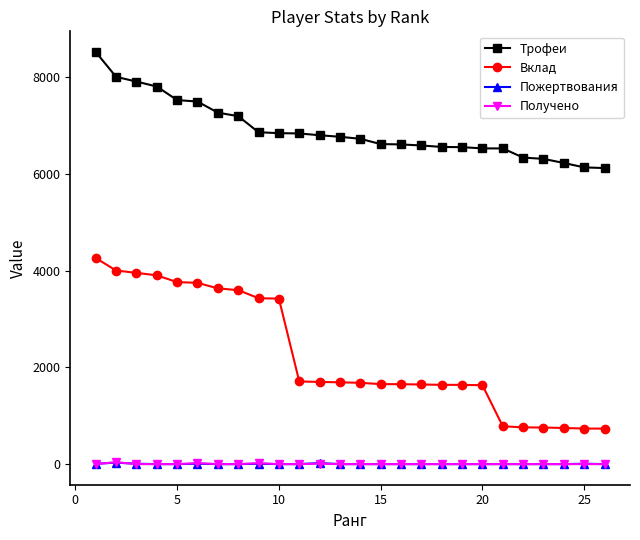

Which series has the largest total across all categories?

Трофеи